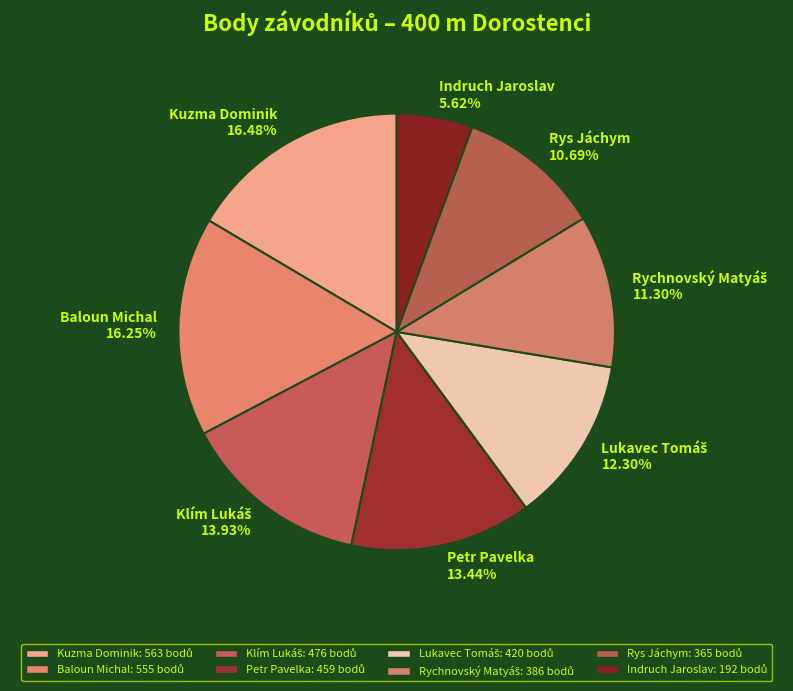

Which category has the smallest portion of the pie?

Indruch Jaroslav